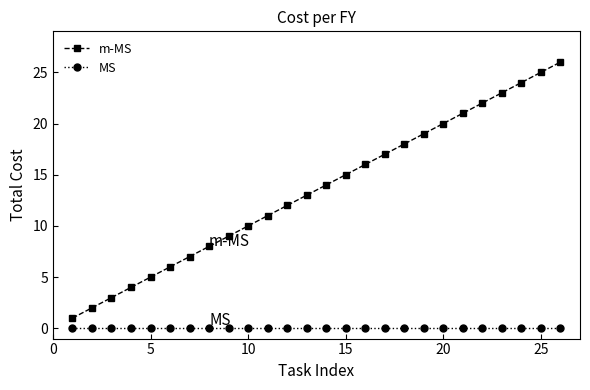

True or false: MS and m-MS intersect in this chart.

False